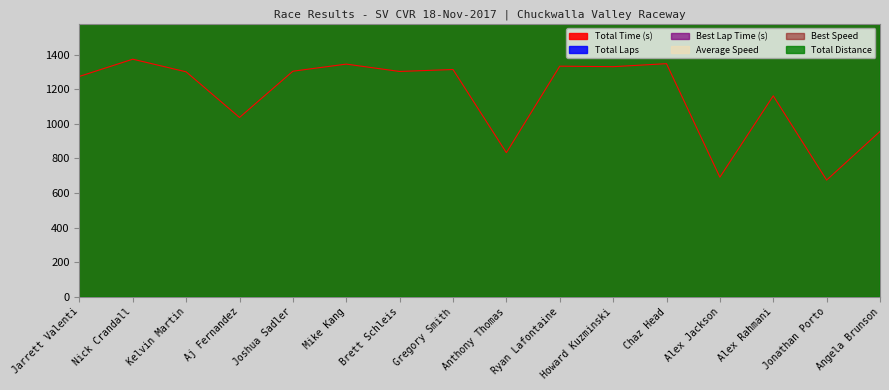

Where does the Best Speed series first go above 13322?

Jarrett Valenti